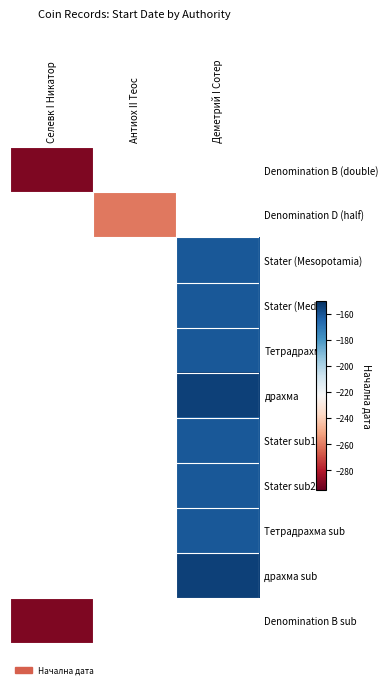

Reading left to right, list all the values displayed in this chart.

Denomination B (double): Селевк I Никатор=-290	Антиох II Теос=0	Деметрий I Сотер=0
Denomination D (half): Селевк I Никатор=0	Антиох II Теос=-261	Деметрий I Сотер=0
Stater (Mesopotamia): Селевк I Никатор=0	Антиох II Теос=0	Деметрий I Сотер=-161
Stater (Media): Селевк I Никатор=0	Антиох II Теос=0	Деметрий I Сотер=-161
Тетрадрахма: Селевк I Никатор=0	Антиох II Теос=0	Деметрий I Сотер=-161
драхма: Селевк I Никатор=0	Антиох II Теос=0	Деметрий I Сотер=-155
Stater sub1: Селевк I Никатор=0	Антиох II Теос=0	Деметрий I Сотер=-161
Stater sub2: Селевк I Никатор=0	Антиох II Теос=0	Деметрий I Сотер=-161
Тетрадрахма sub: Селевк I Никатор=0	Антиох II Теос=0	Деметрий I Сотер=-161
драхма sub: Селевк I Никатор=0	Антиох II Теос=0	Деметрий I Сотер=-155
Denomination B sub: Селевк I Никатор=-290	Антиох II Теос=0	Деметрий I Сотер=0